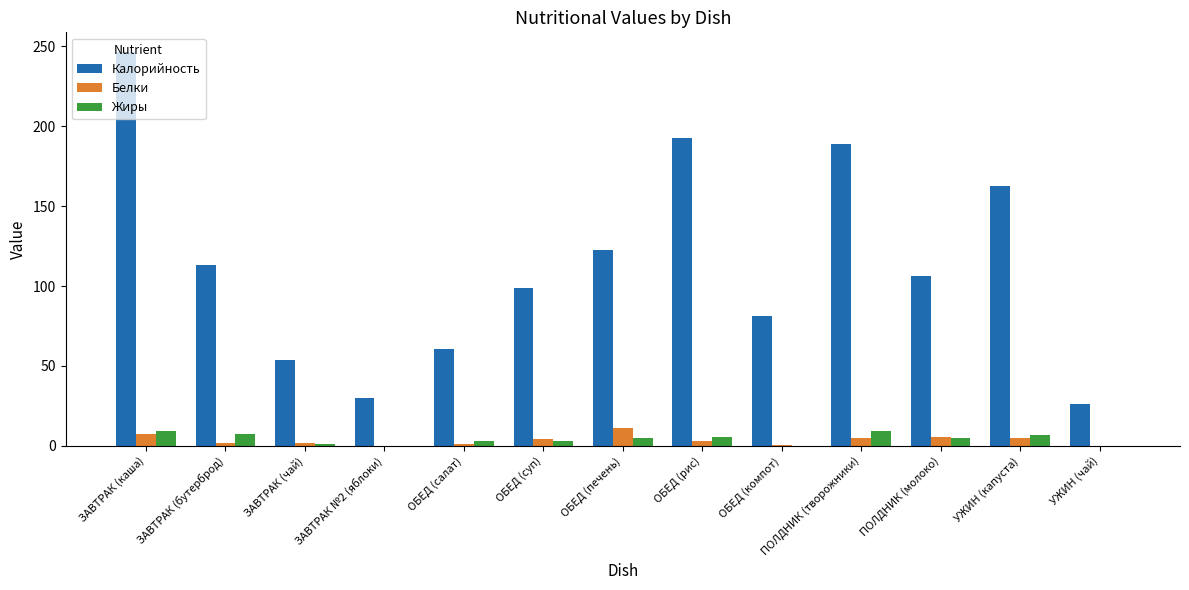

Are the bars grouped side by side (vs. stacked)?

Yes